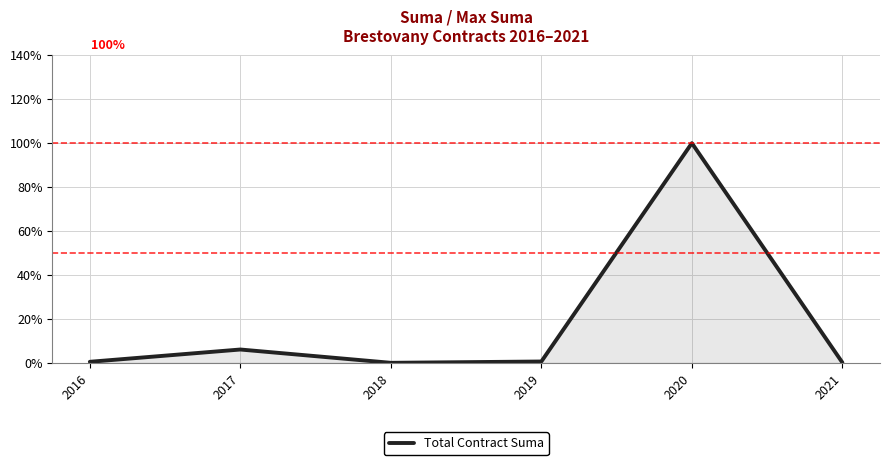

Rank the categories by value from highest to lowest.

2020, 2017, 2019, 2016, 2021, 2018